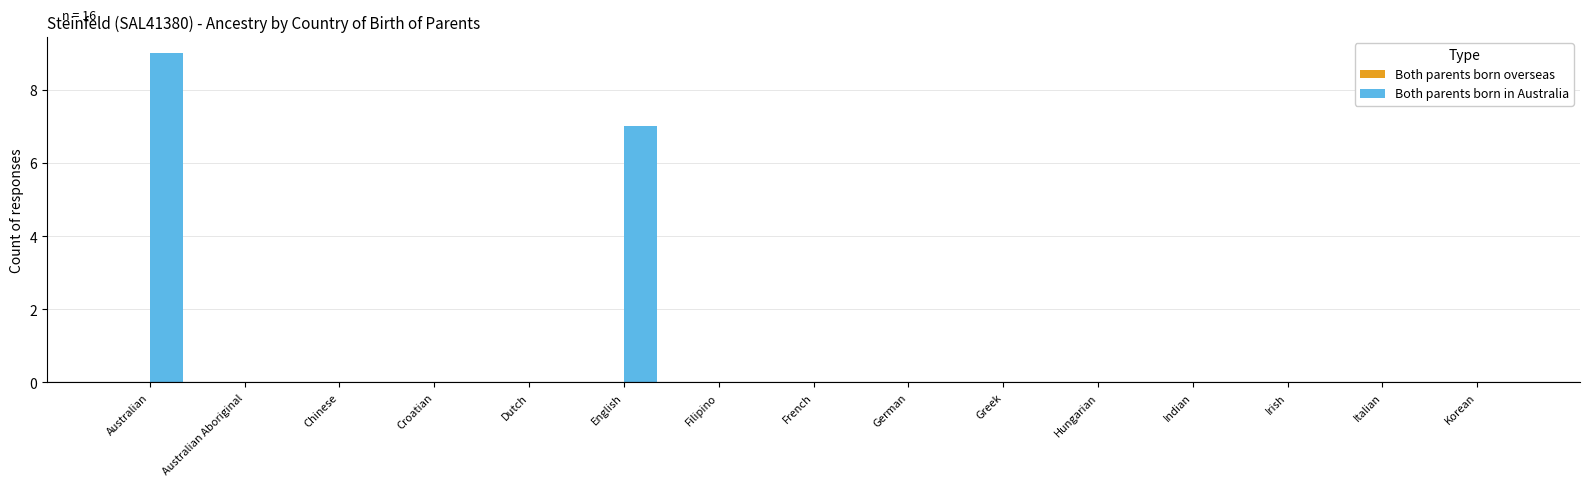

The Both parents born overseas series shows 0 at Hungarian. True or false?

True